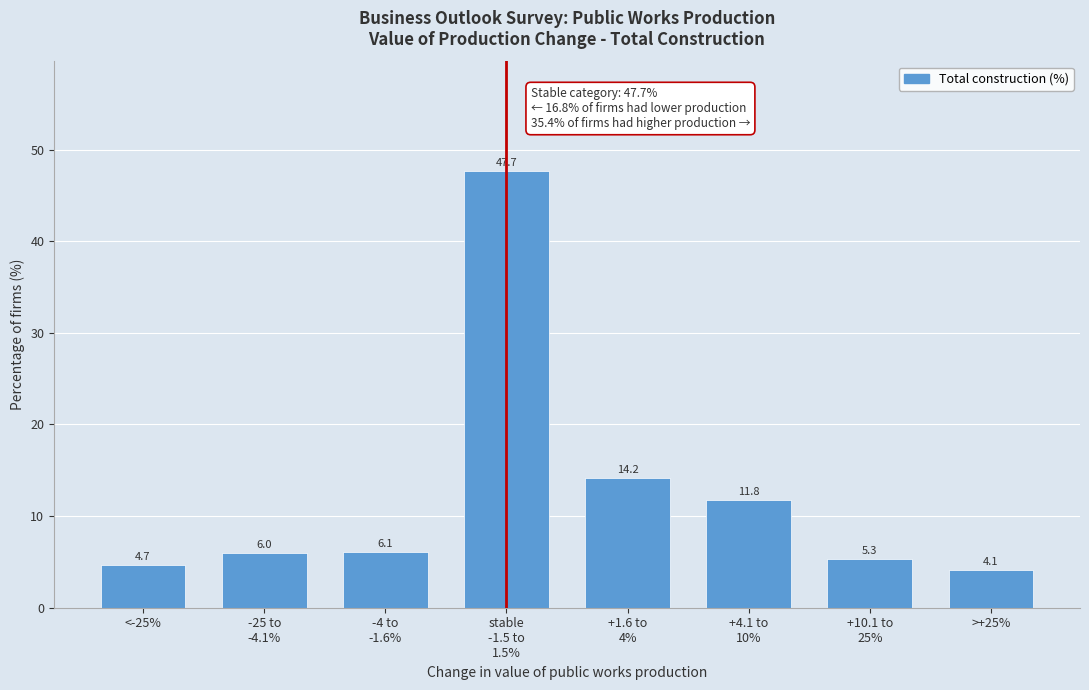

Reading left to right, what are all the values shown in this chart?

4.7	6.0	6.1	47.7	14.2	11.8	5.3	4.1